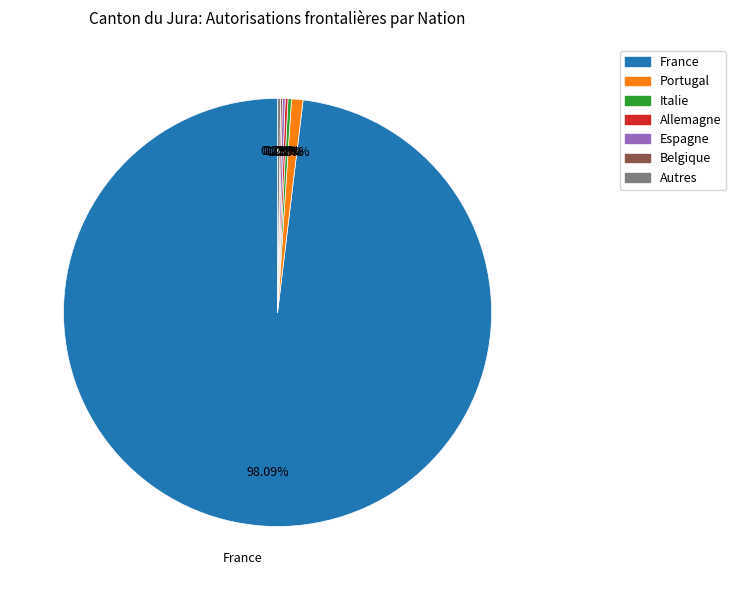

How much of the chart is everything except France?

1.9%